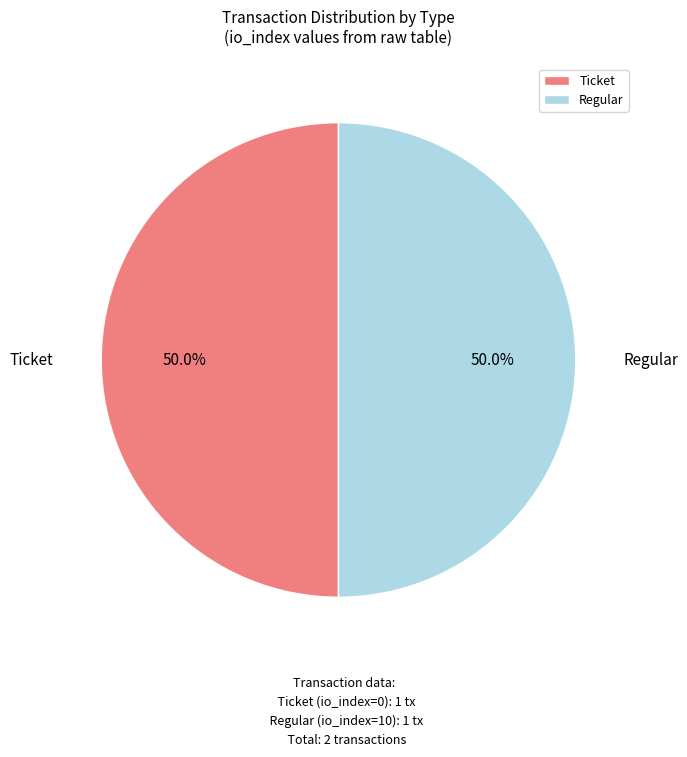

To the nearest percent, what is the average slice percentage?

50%